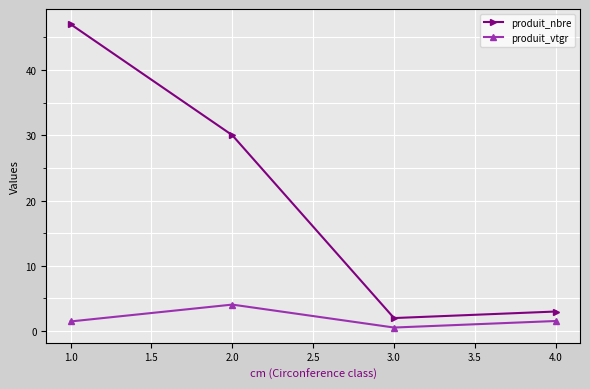

True or false: produit_vtgr and produit_nbre cross at least once.

False